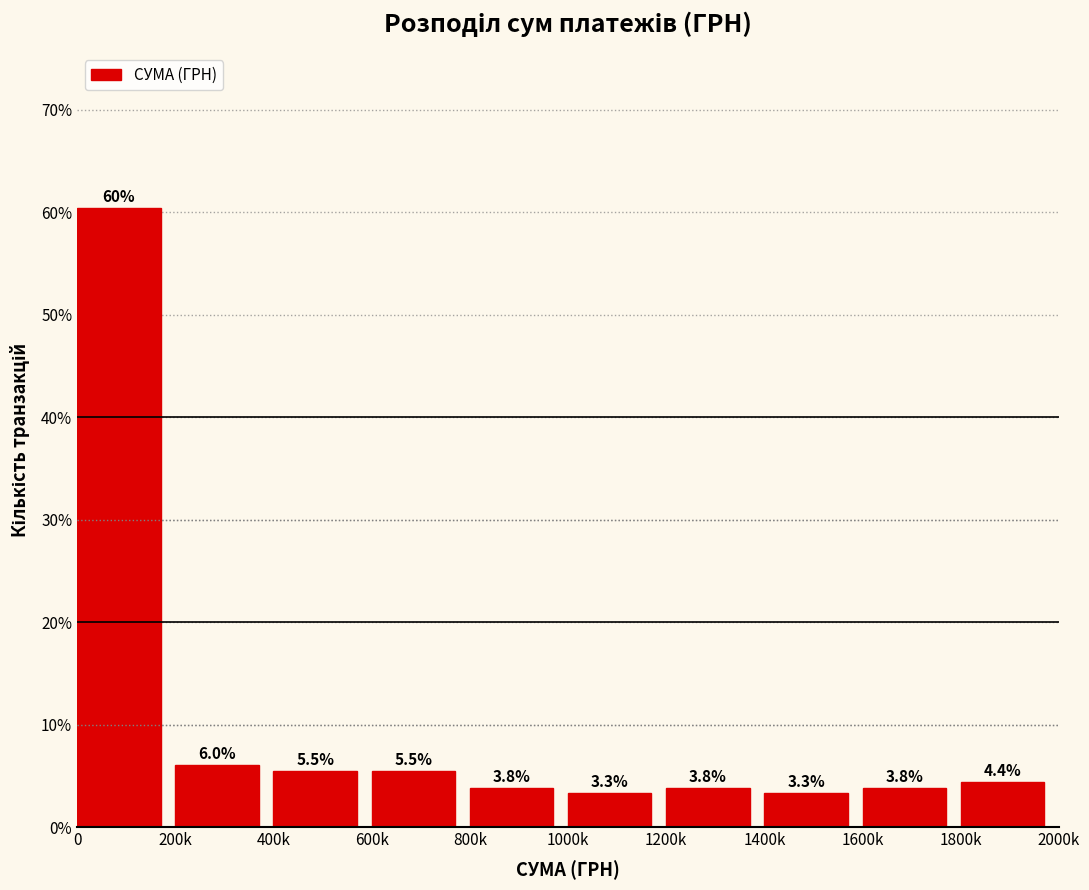

Reading right to left, list all the values displayed in this chart.

4.4	3.8	3.3	3.8	3.3	3.8	5.5	5.5	6.0	60.4